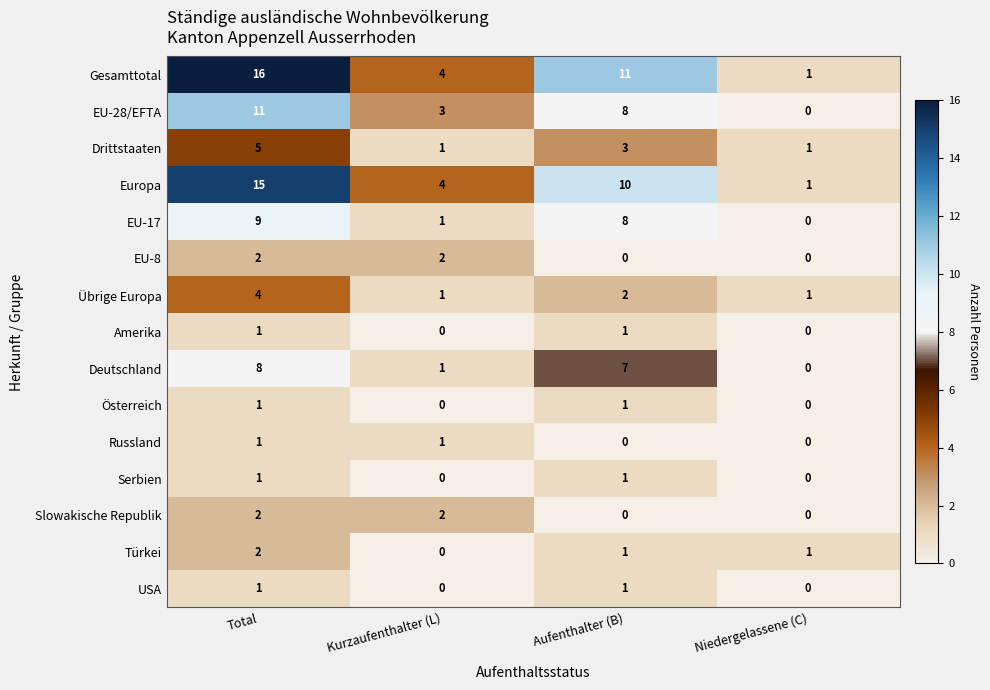

What is the difference between the Europa values at Kurzaufenthalter (L) and Total?

11